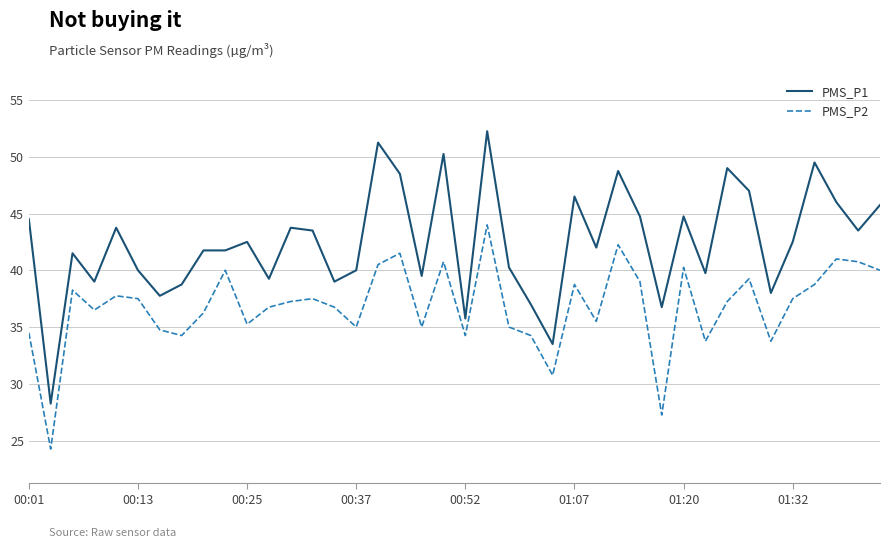

Which series has the widest spread of values?

PMS_P1